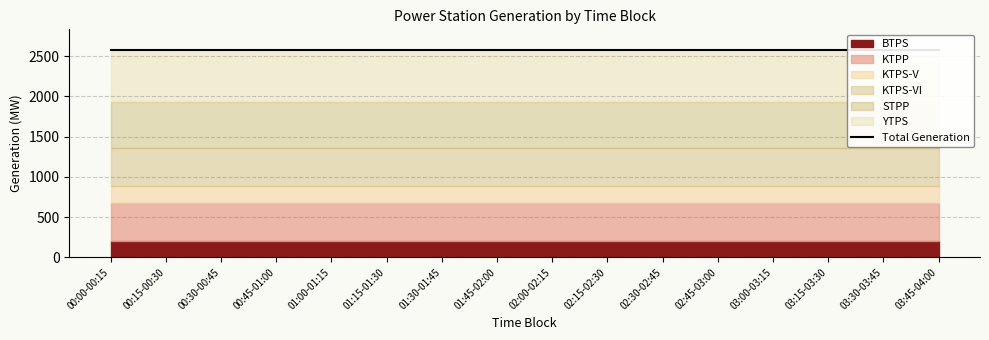

At which category is the sum across all series the highest?

00:00-00:15